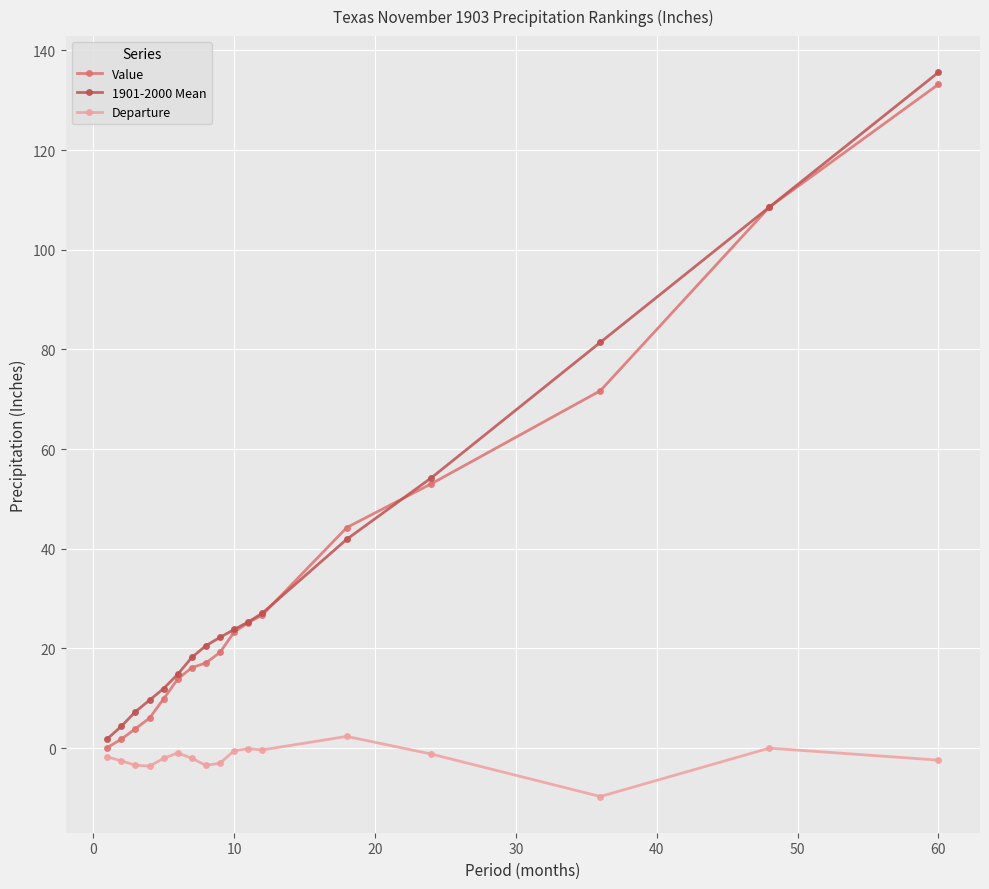

Count the number of data series in this chart.

3